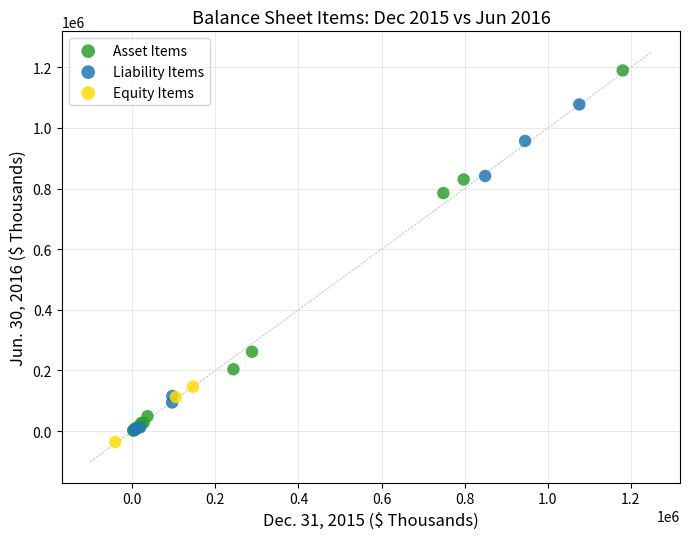

Which series has the largest Y range (max minus min)?

Asset Items